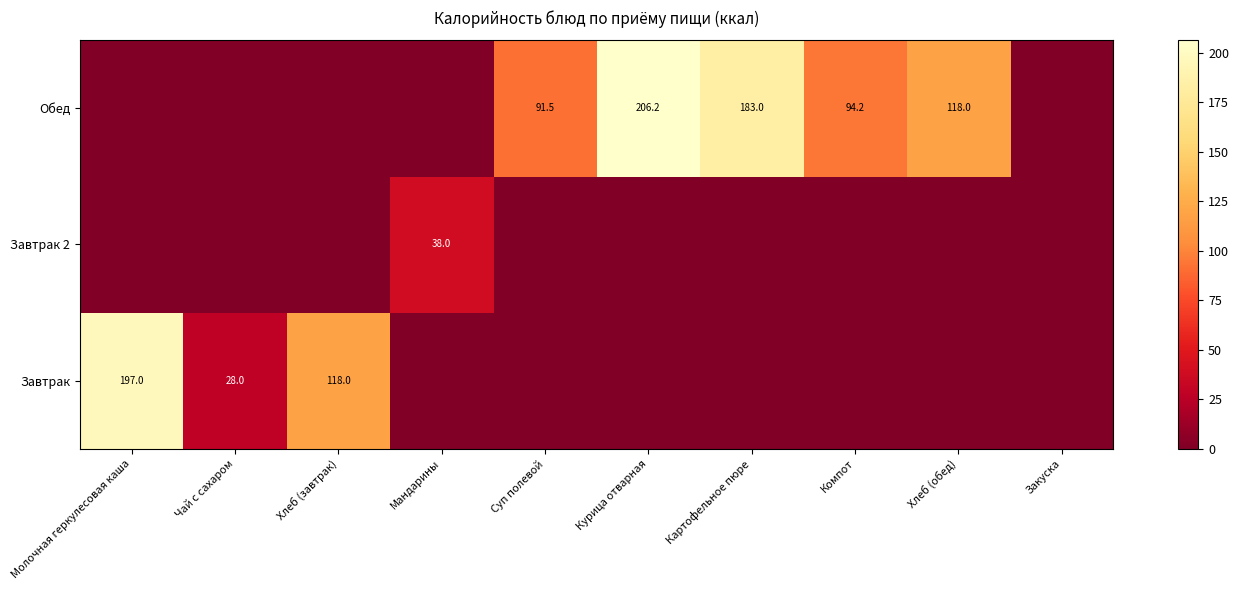

What is the difference between the Обед values at Компот and Картофельное пюре?

88.8